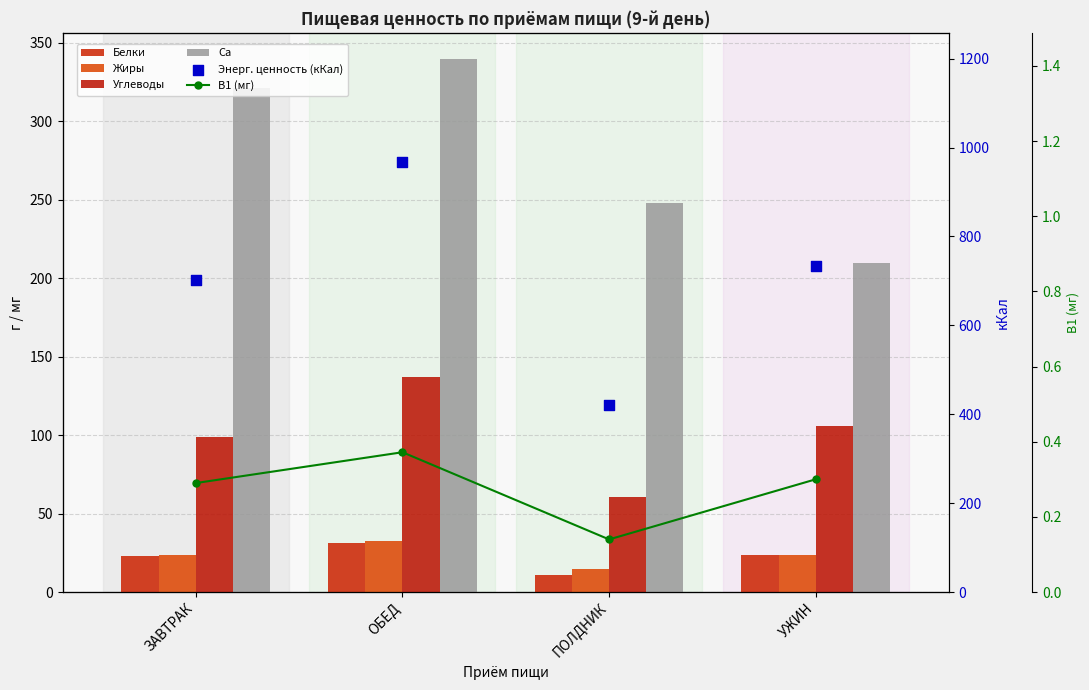

Which series contains the lowest Y value?

В1 (мг)